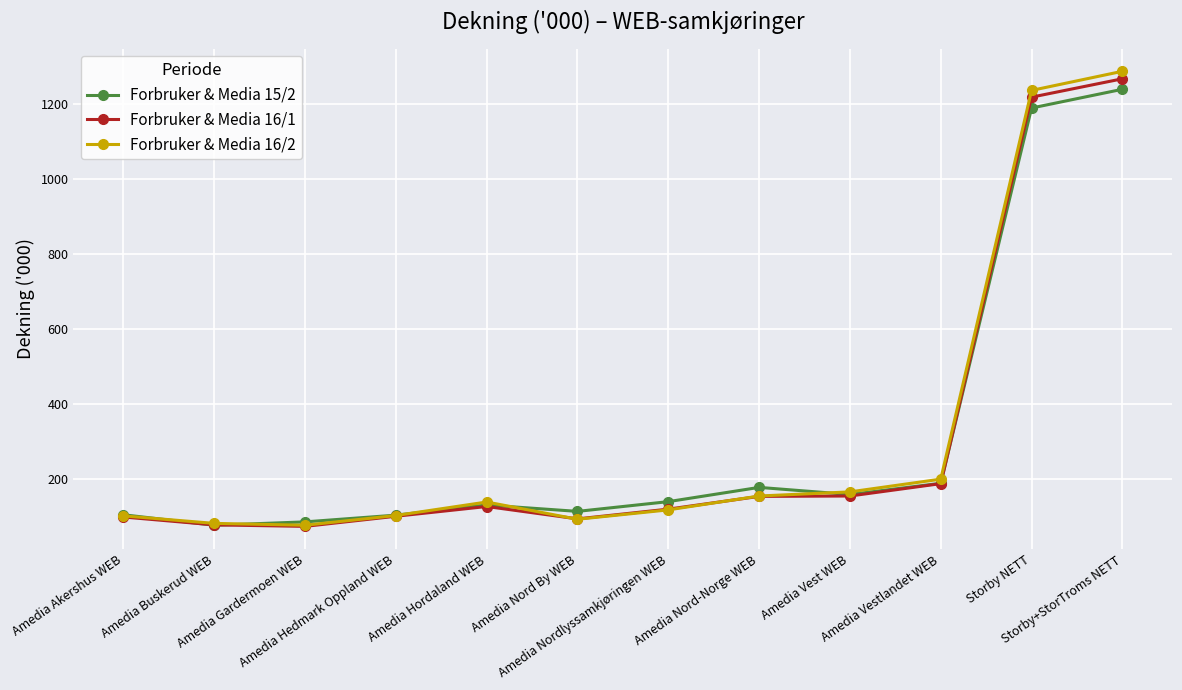

What is the maximum value for Forbruker & Media 15/2?

1240